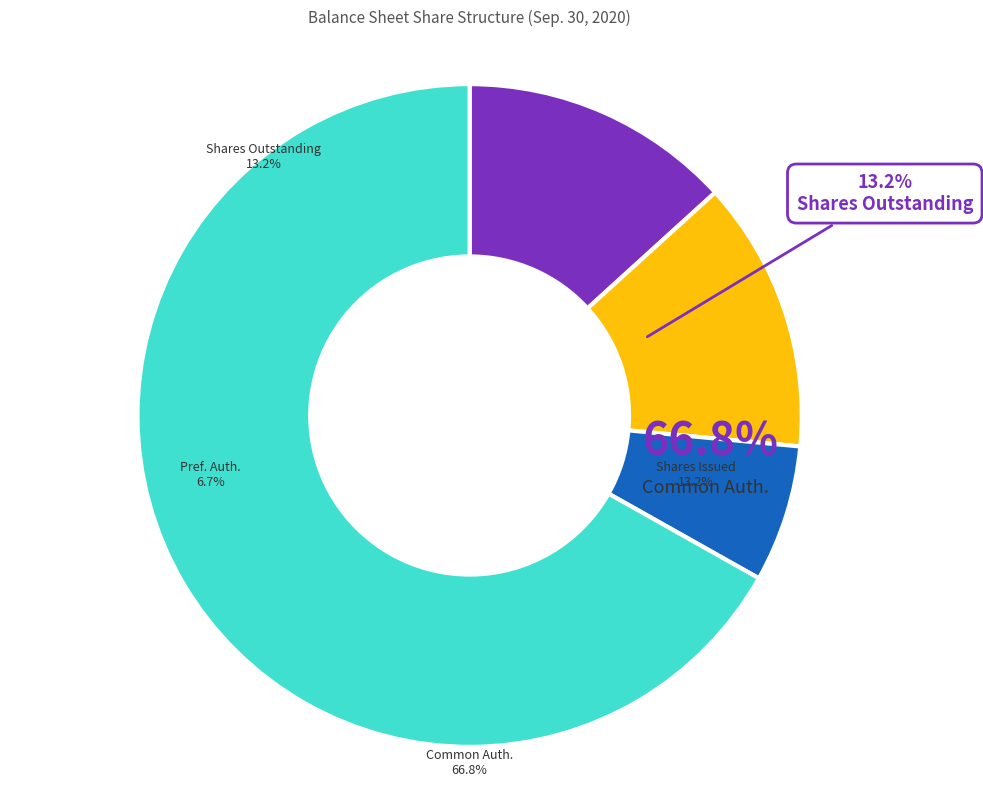

Which category has the biggest portion of the pie?

Common stock, shares authorized